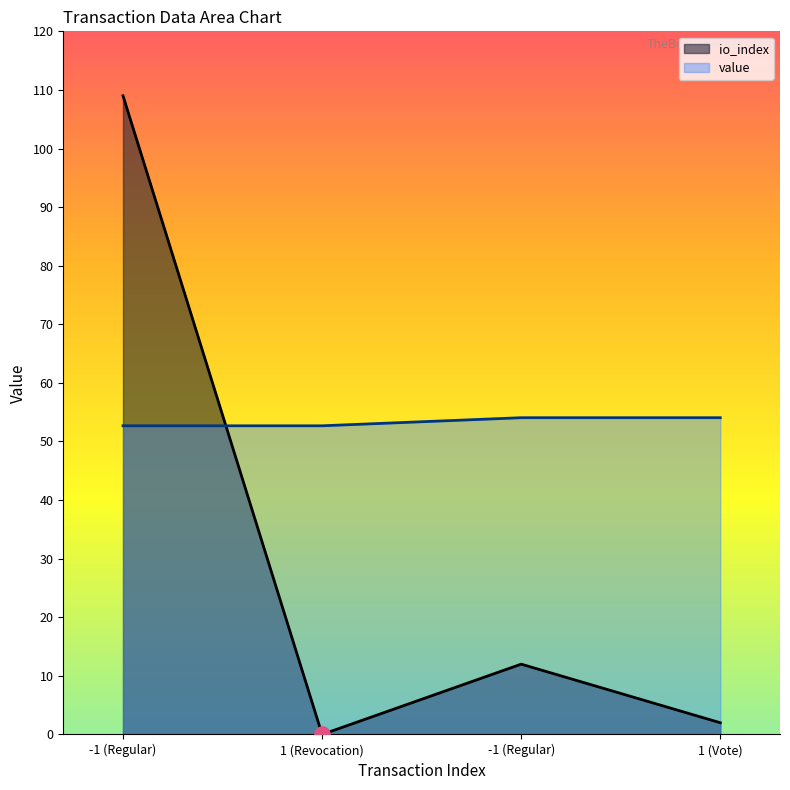

What is the total value across all series at 1 (Vote)?

56.1